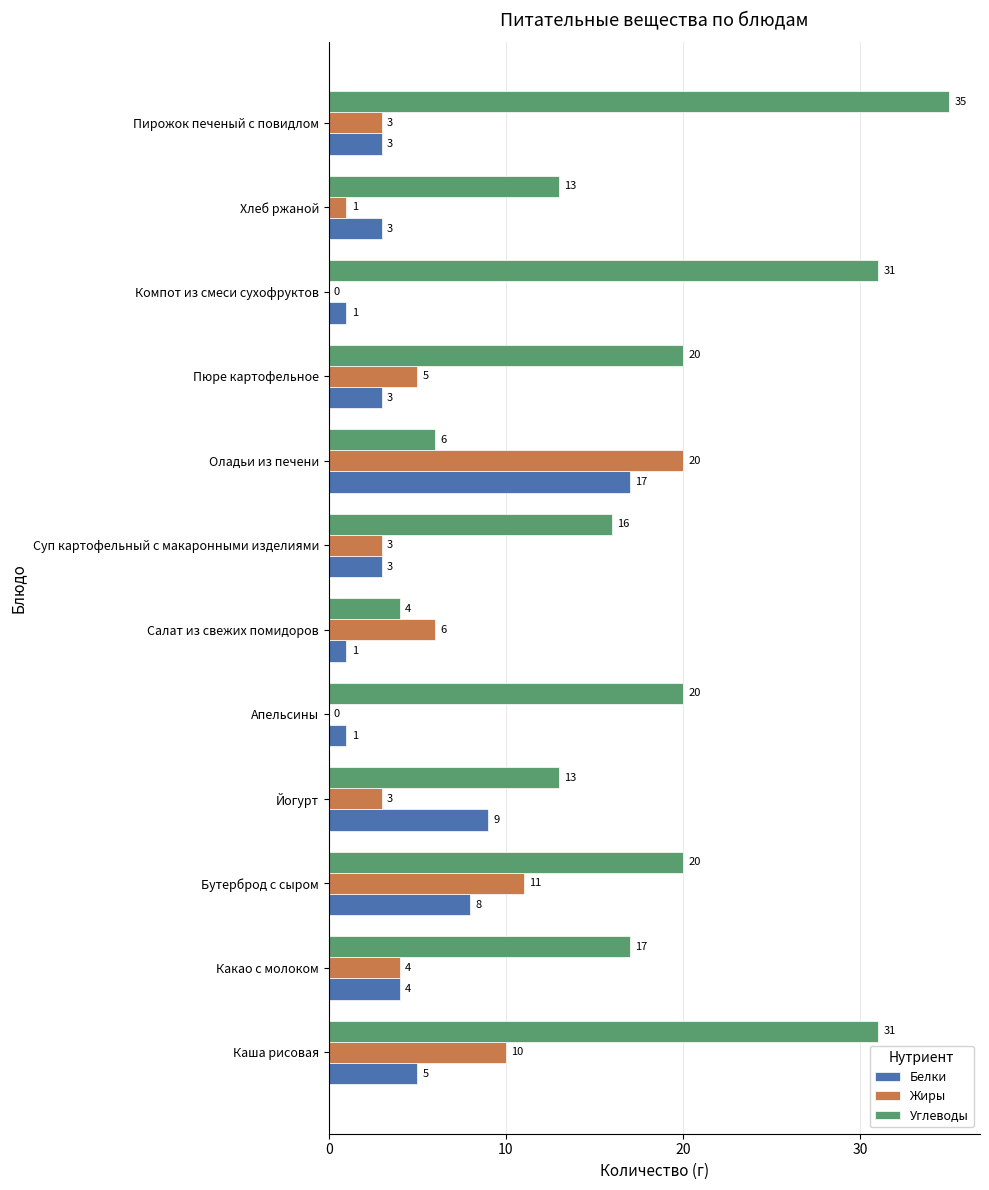

What is the sum of all Белки values?

58